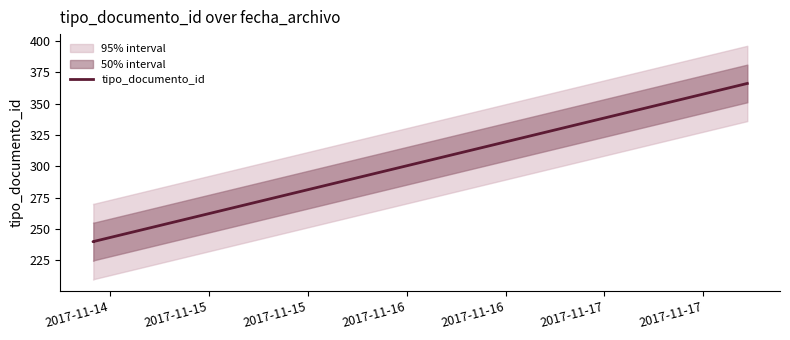

At which category does the chart reach its minimum across all series?

2017-11-14